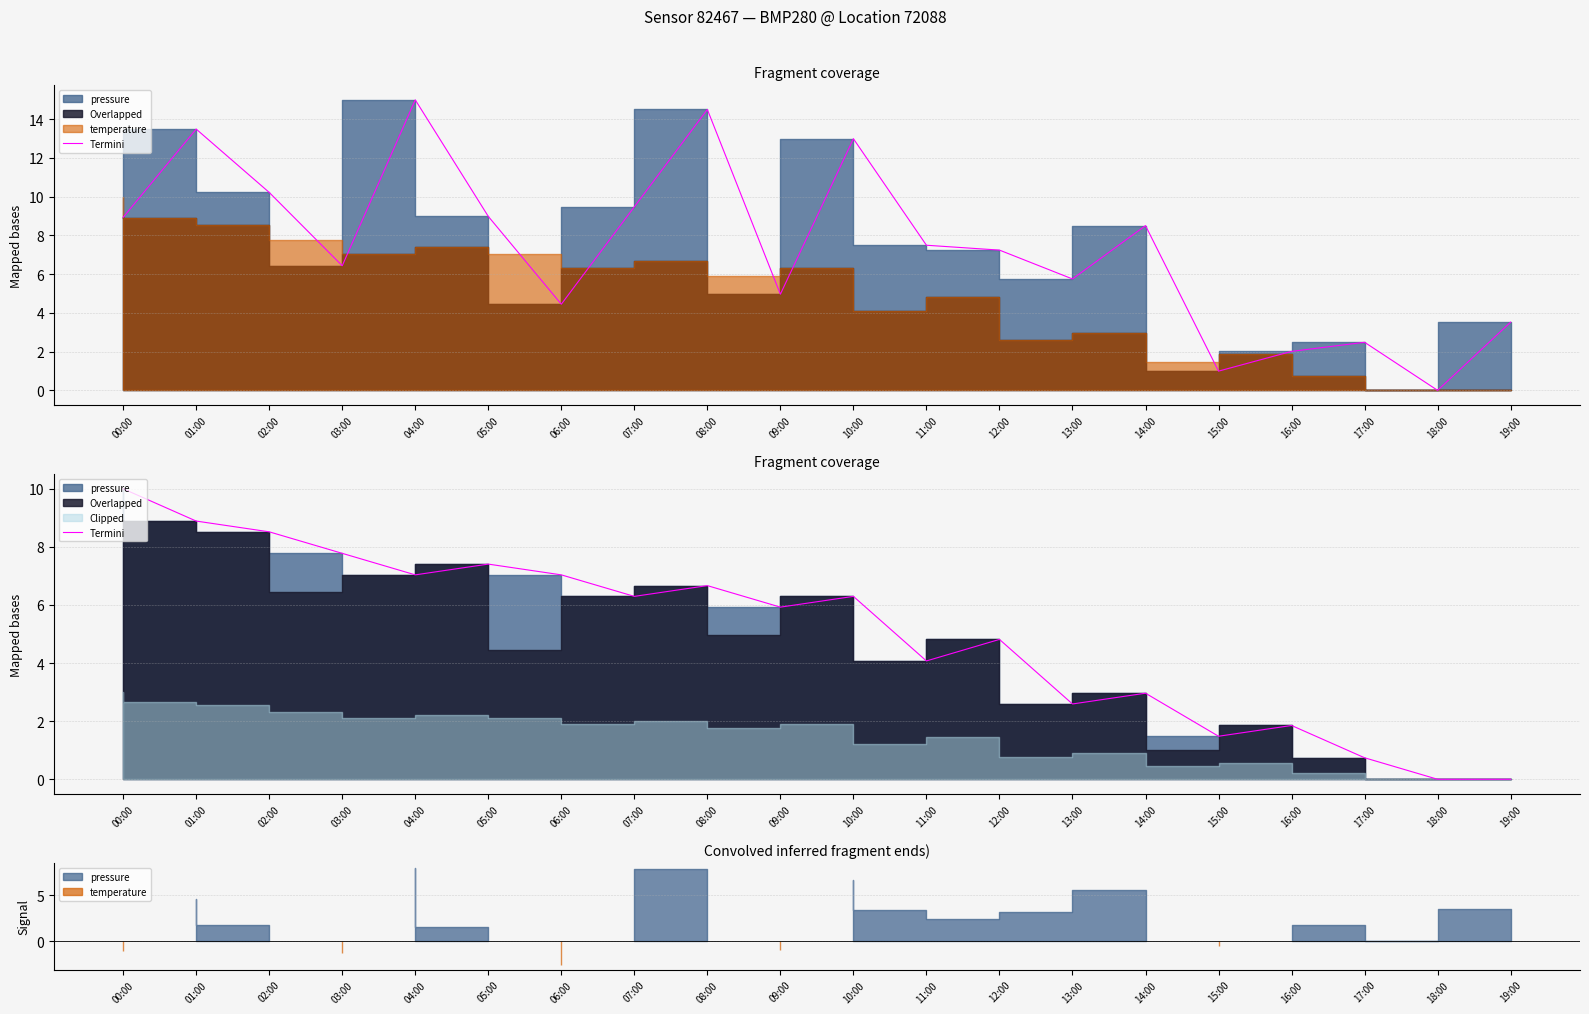

The chart shows a value of 9.5 at 07:00. True or false?

False